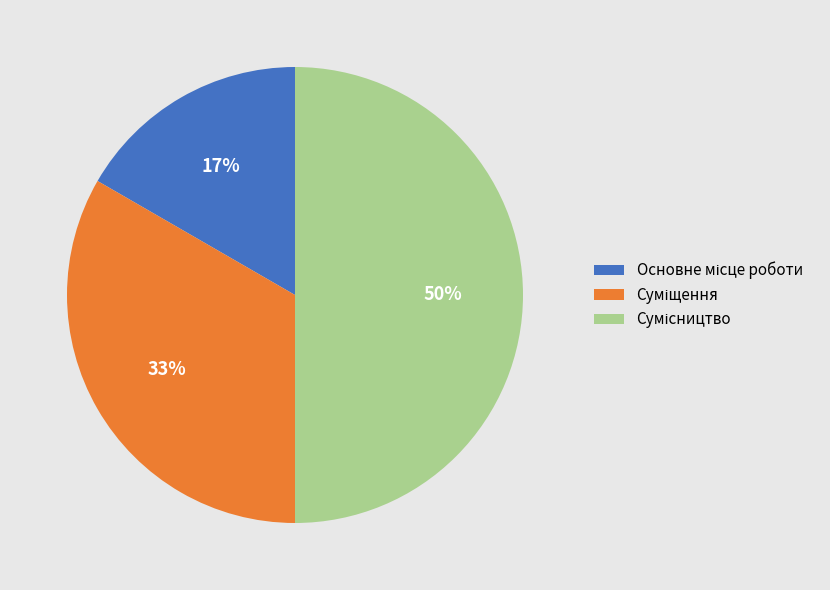

To the nearest percent, what is the average slice percentage?

33%